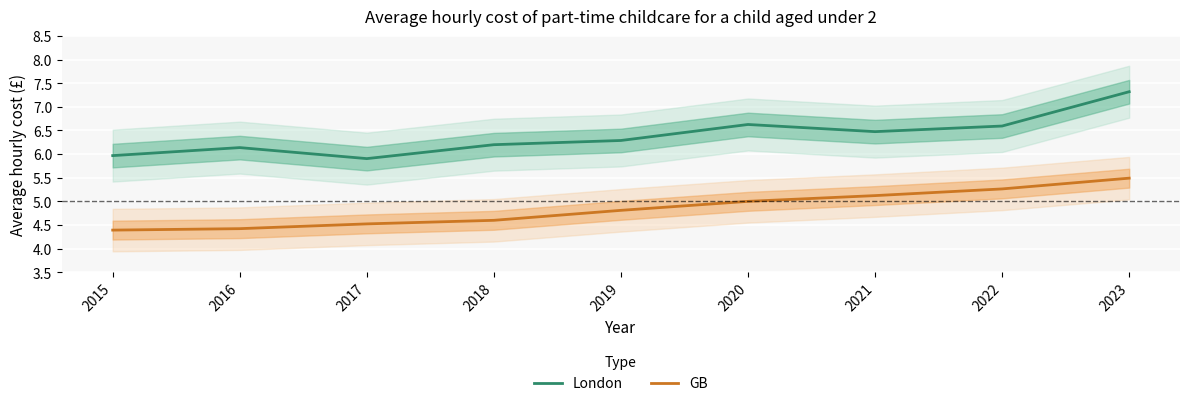

Is it true that London equals 6.6 at 2022?

True